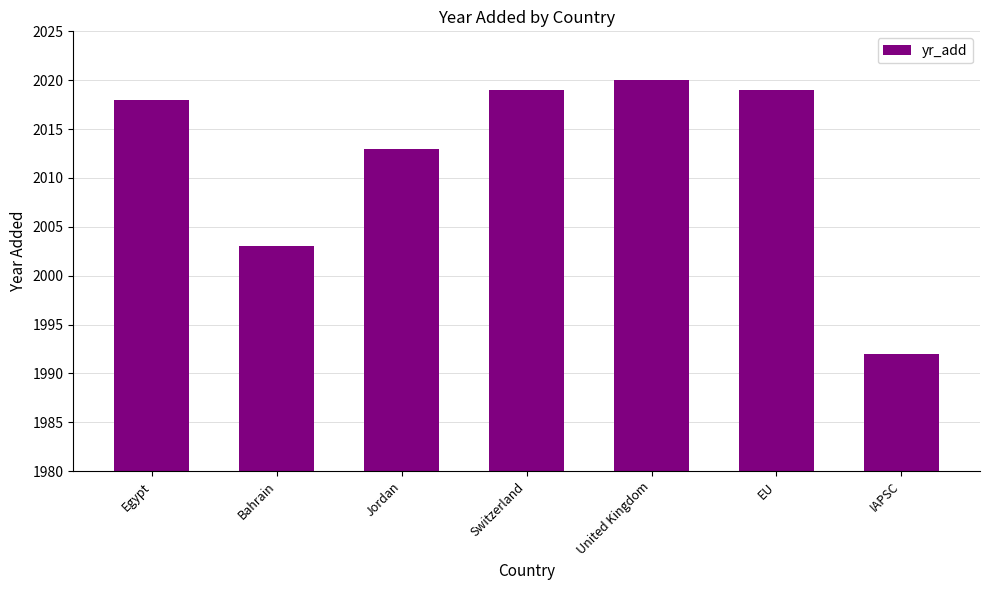

What is the minimum value shown in the chart?

1992